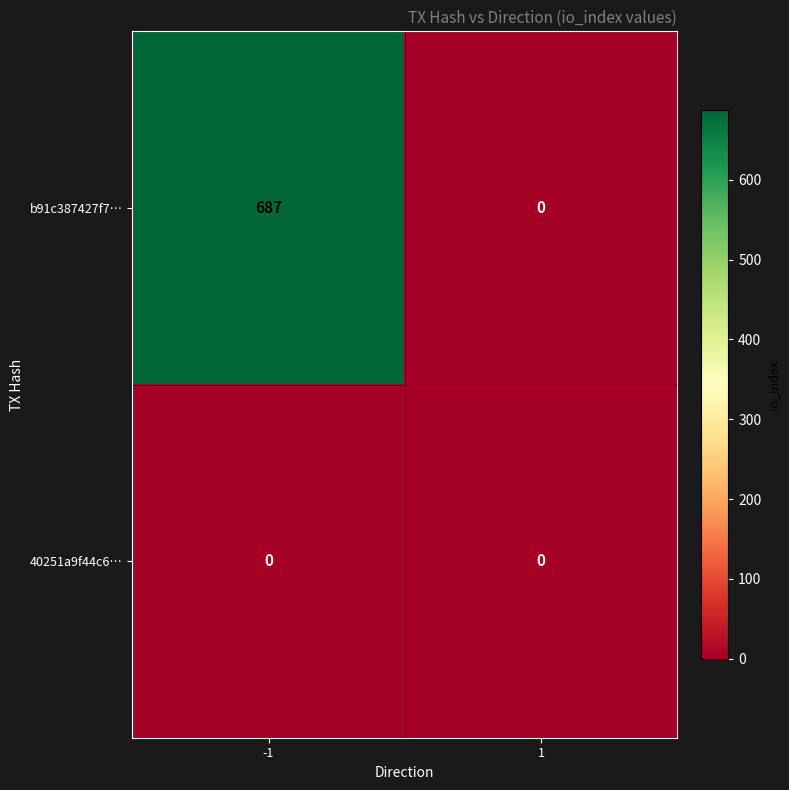

At which category is the sum across all series the highest?

-1